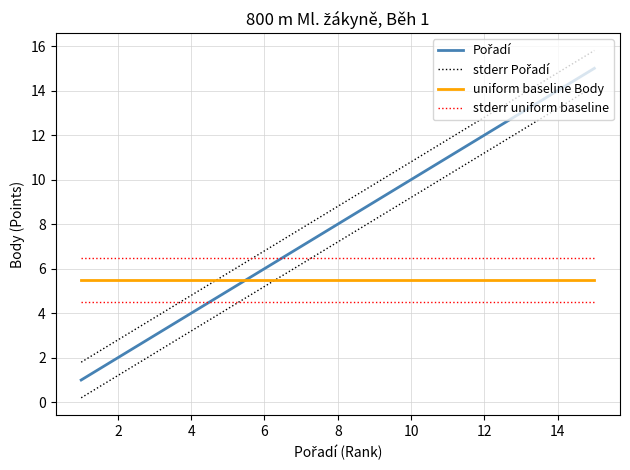

How many values in the Pořadí series exceed 8?

7